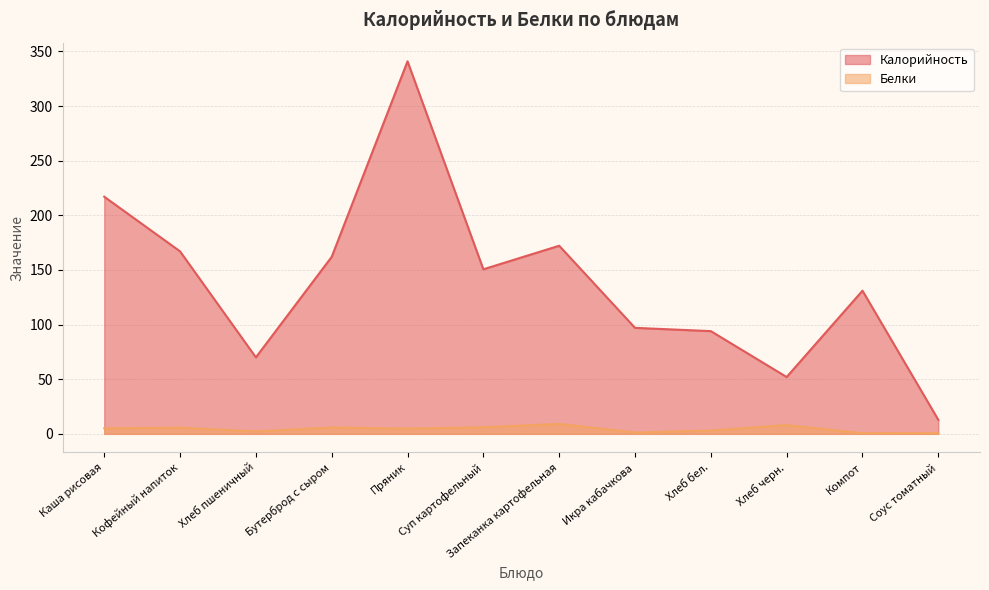

What is the lowest value of the Калорийность series?

12.8